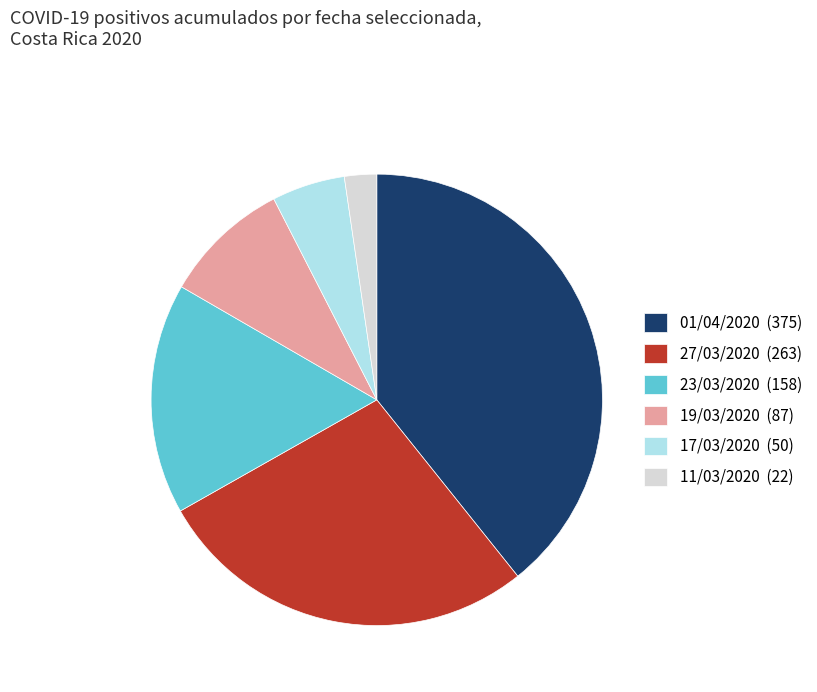

Do 01/04/2020 (375) and 11/03/2020 (22) together represent more than half of the pie?

No